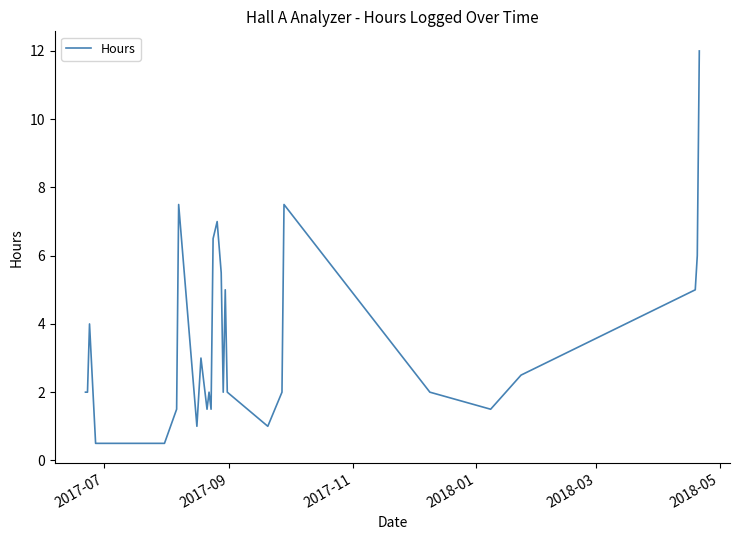

Reading left to right, extract all data points from this chart.

2.0	2.0	4.0	0.5	0.5	1.5	7.5	1.0	3.0	1.5	2.0	1.5	6.5	7.0	5.5	2.0	5.0	2.0	1.0	2.0	7.5	2.0	1.5	2.5	5.0	6.0	12.0